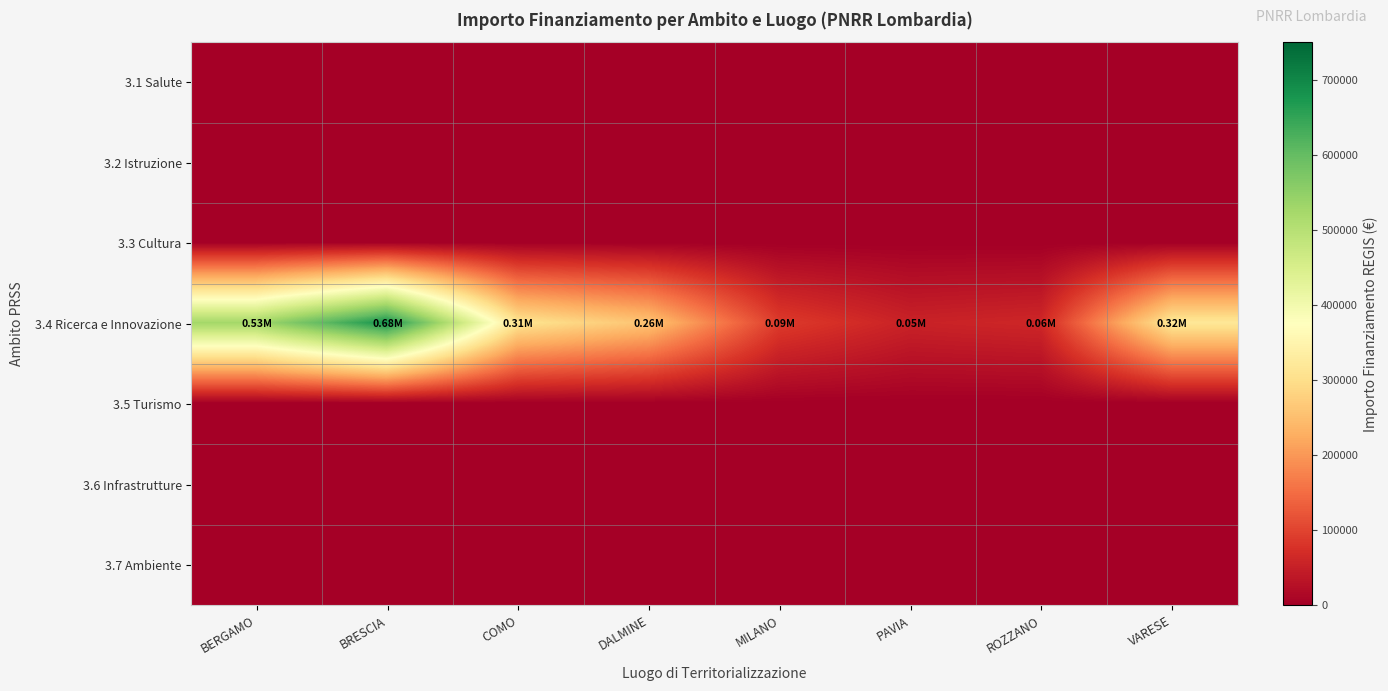

Reading left to right, what are all the values shown in this chart?

3.1 Salute: BERGAMO=0.0	BRESCIA=0.0	COMO=0.0	DALMINE=0.0	MILANO=0.0	PAVIA=0.0	ROZZANO=0.0	VARESE=0.0
3.2 Istruzione: BERGAMO=0.0	BRESCIA=0.0	COMO=0.0	DALMINE=0.0	MILANO=0.0	PAVIA=0.0	ROZZANO=0.0	VARESE=0.0
3.3 Cultura: BERGAMO=0.0	BRESCIA=0.0	COMO=0.0	DALMINE=0.0	MILANO=0.0	PAVIA=0.0	ROZZANO=0.0	VARESE=0.0
3.4 Ricerca e Innovazione: BERGAMO=527175.5	BRESCIA=682502.5	COMO=311137.0	DALMINE=258386.7	MILANO=90268.6	PAVIA=54577.6	ROZZANO=62062.4	VARESE=319070.1
3.5 Turismo: BERGAMO=0.0	BRESCIA=0.0	COMO=0.0	DALMINE=0.0	MILANO=0.0	PAVIA=0.0	ROZZANO=0.0	VARESE=0.0
3.6 Infrastrutture: BERGAMO=0.0	BRESCIA=0.0	COMO=0.0	DALMINE=0.0	MILANO=0.0	PAVIA=0.0	ROZZANO=0.0	VARESE=0.0
3.7 Ambiente: BERGAMO=0.0	BRESCIA=0.0	COMO=0.0	DALMINE=0.0	MILANO=0.0	PAVIA=0.0	ROZZANO=0.0	VARESE=0.0